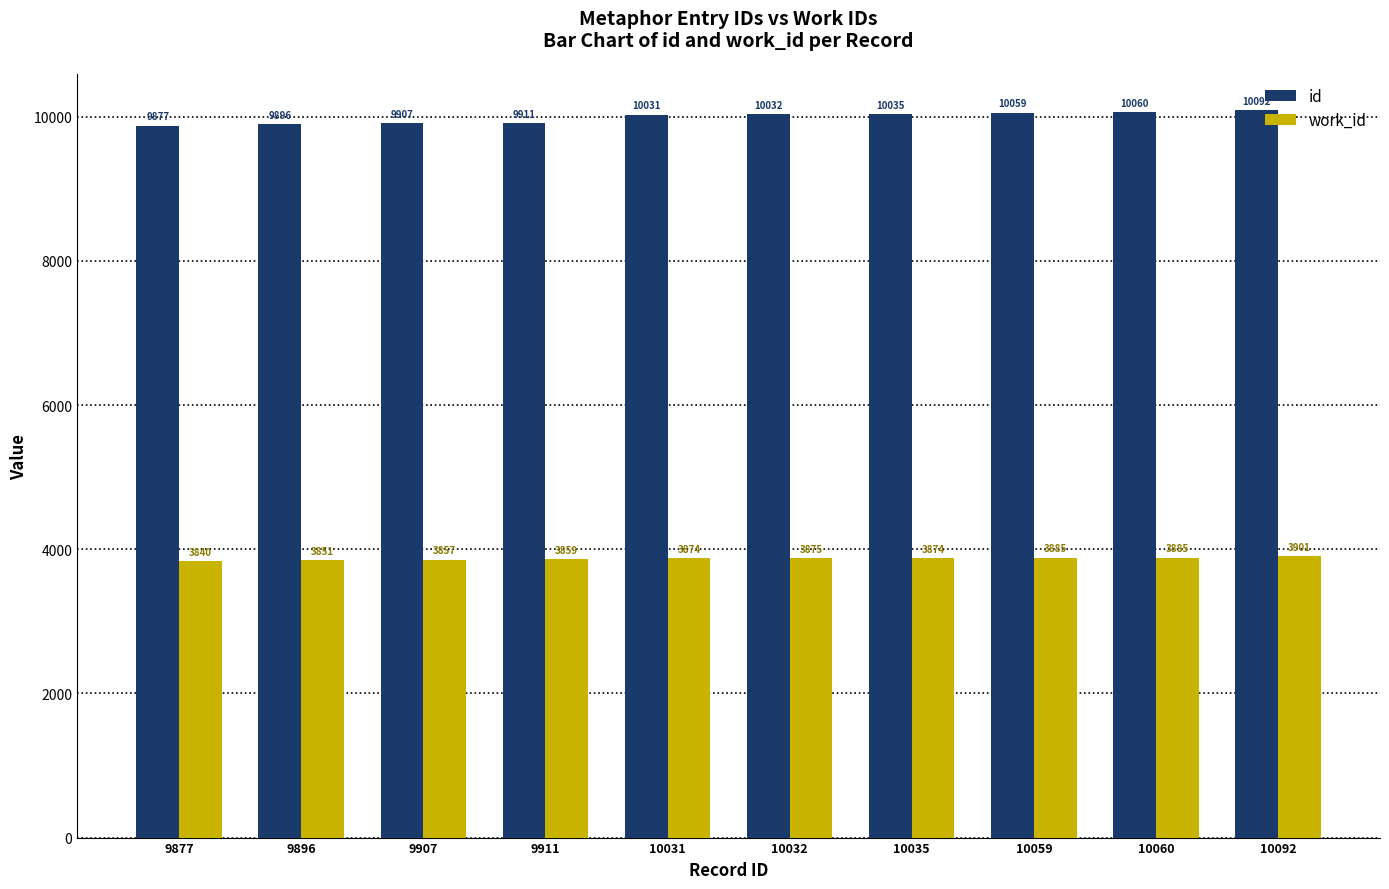

What value does the id series have at 10032, to the nearest 5?

10030